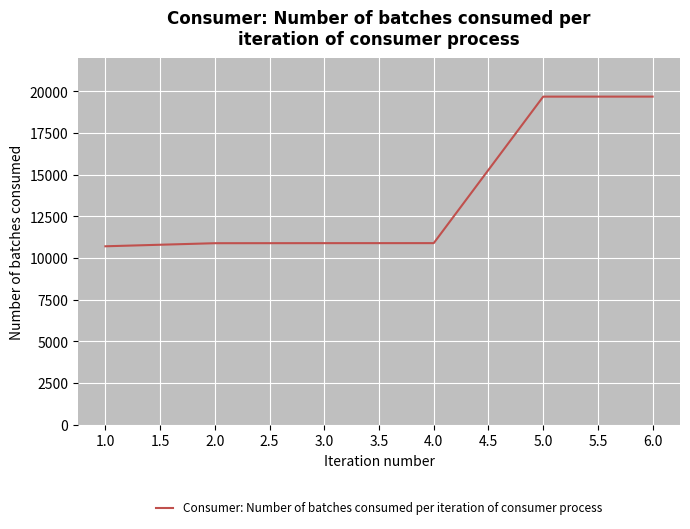

How many values are below 10888?

3